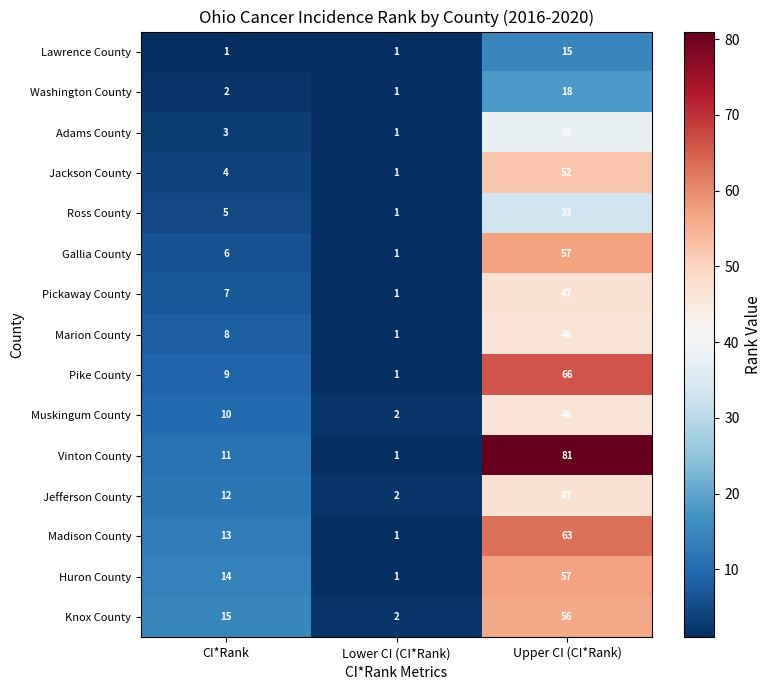

At which label is Ross County closest to 17?

CI*Rank